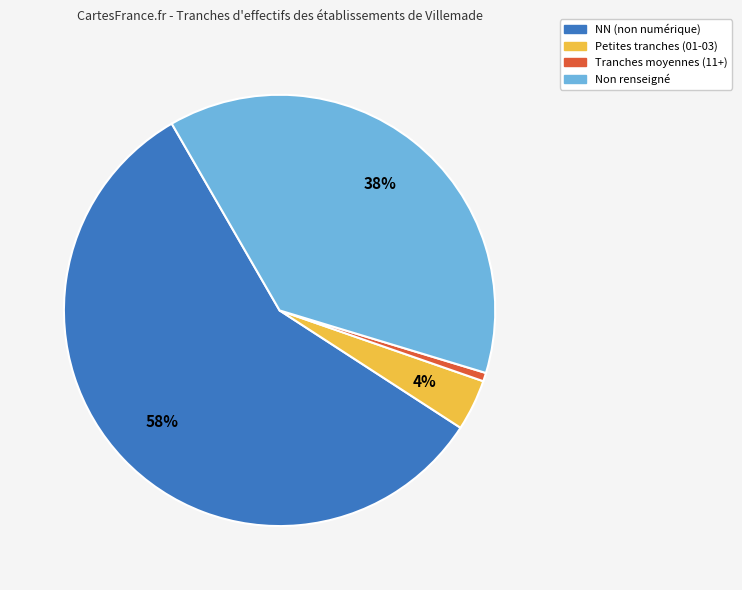

How many segments does this pie chart have?

4